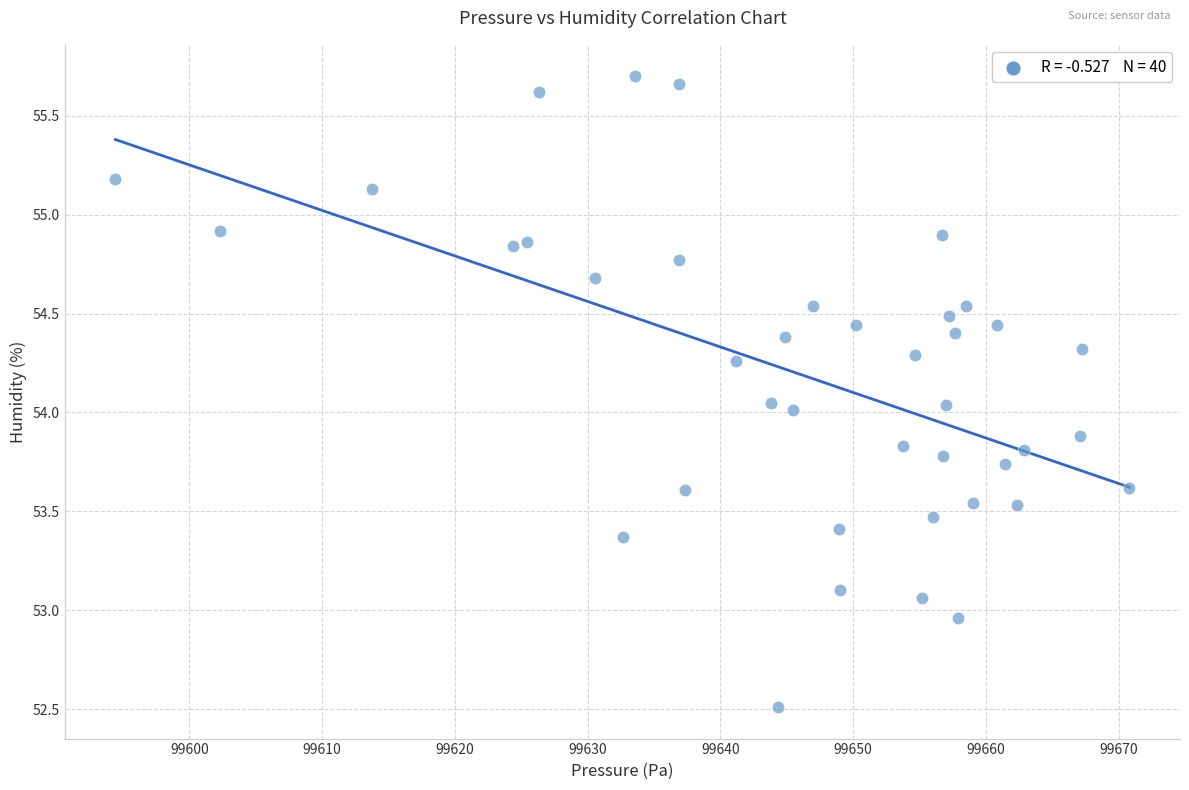

What is the range of X values (max minus min)?

76.4